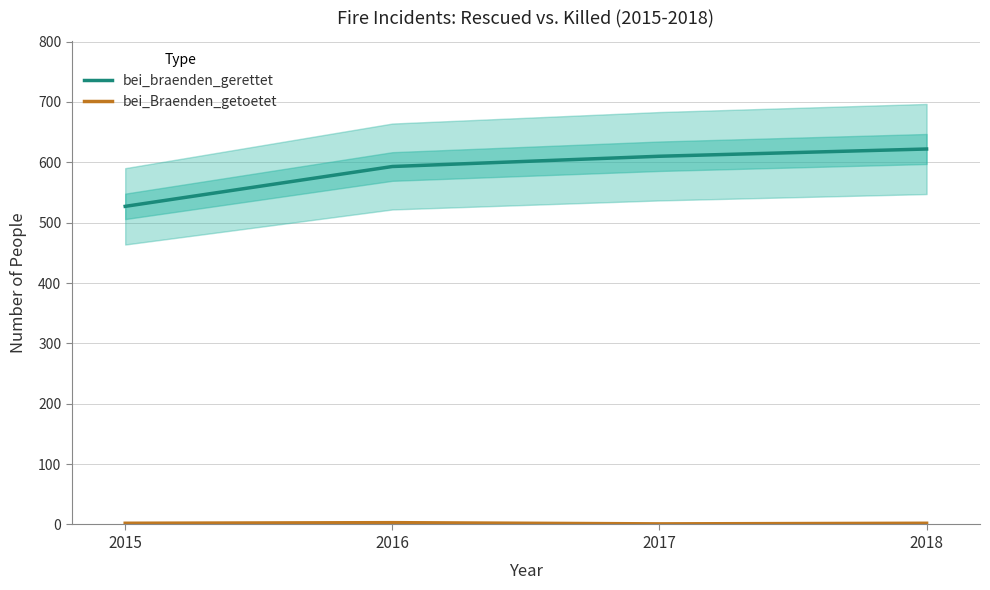

Which label corresponds to the largest value in the chart?

2018